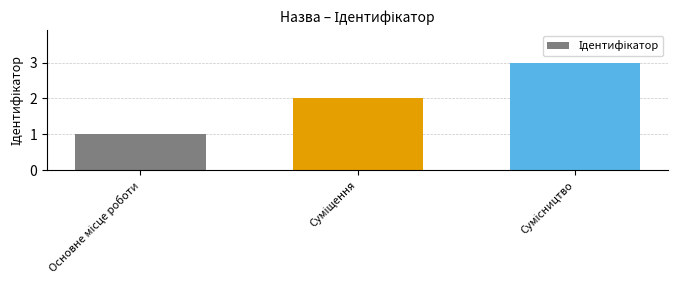

What is the smallest value displayed?

1